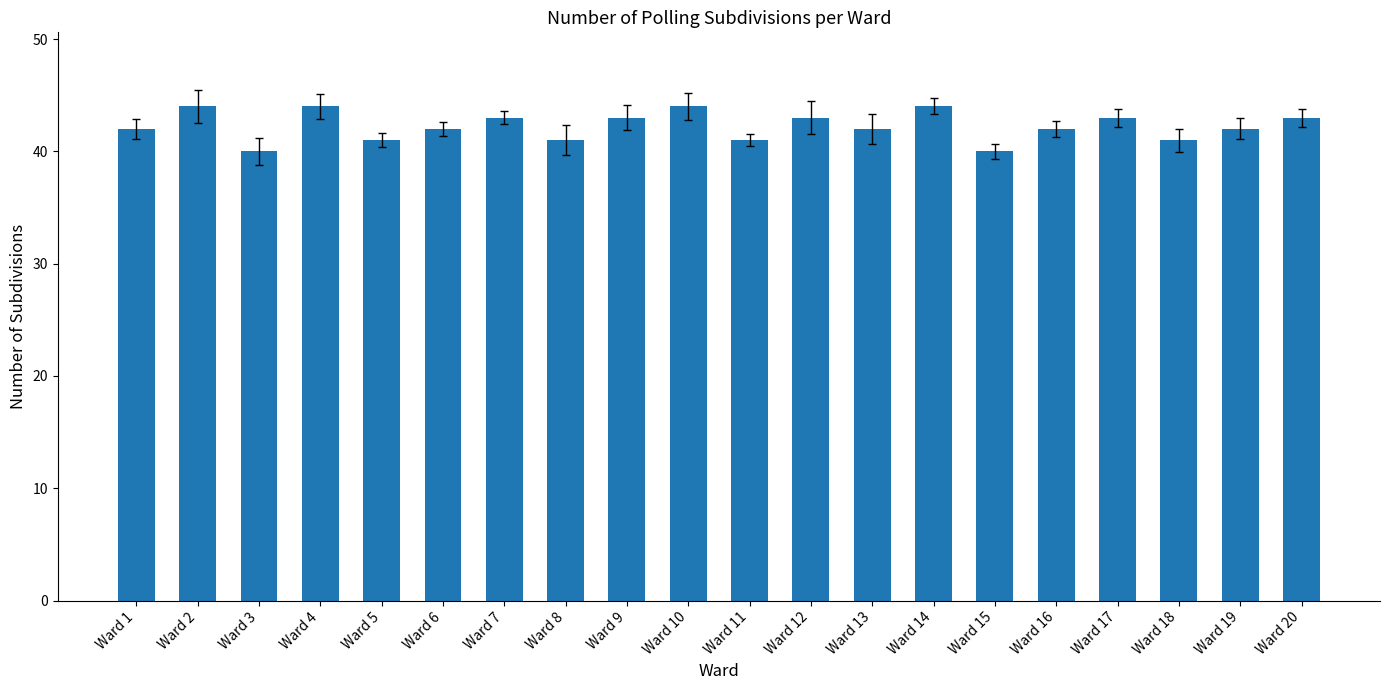

What is the average value?

42